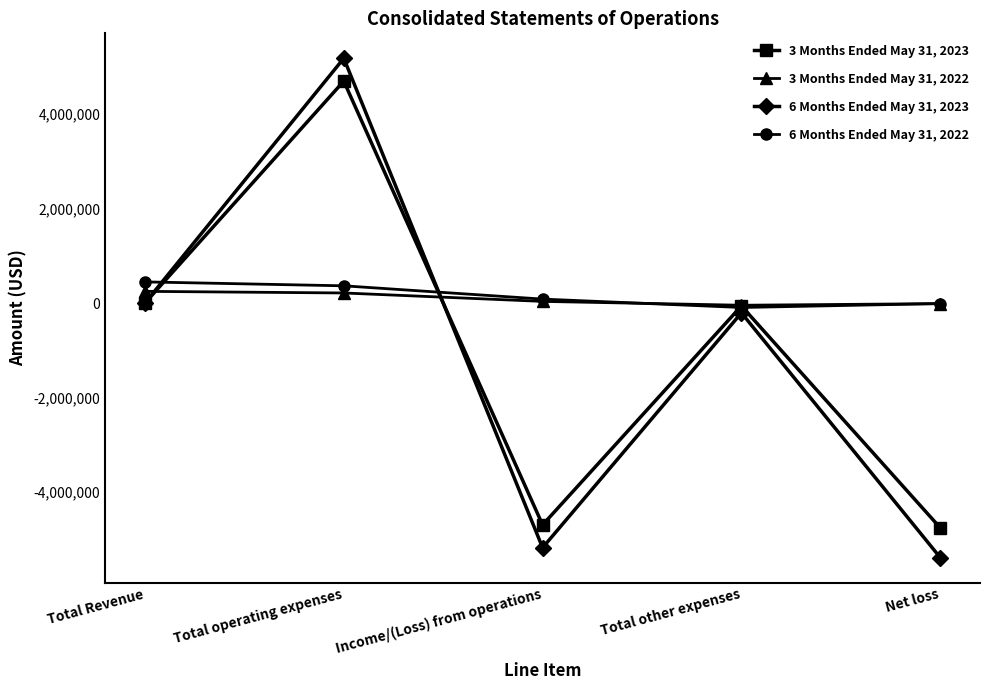

What are all the series names shown in the legend?

3 Months Ended May 31, 2023, 3 Months Ended May 31, 2022, 6 Months Ended May 31, 2023, 6 Months Ended May 31, 2022